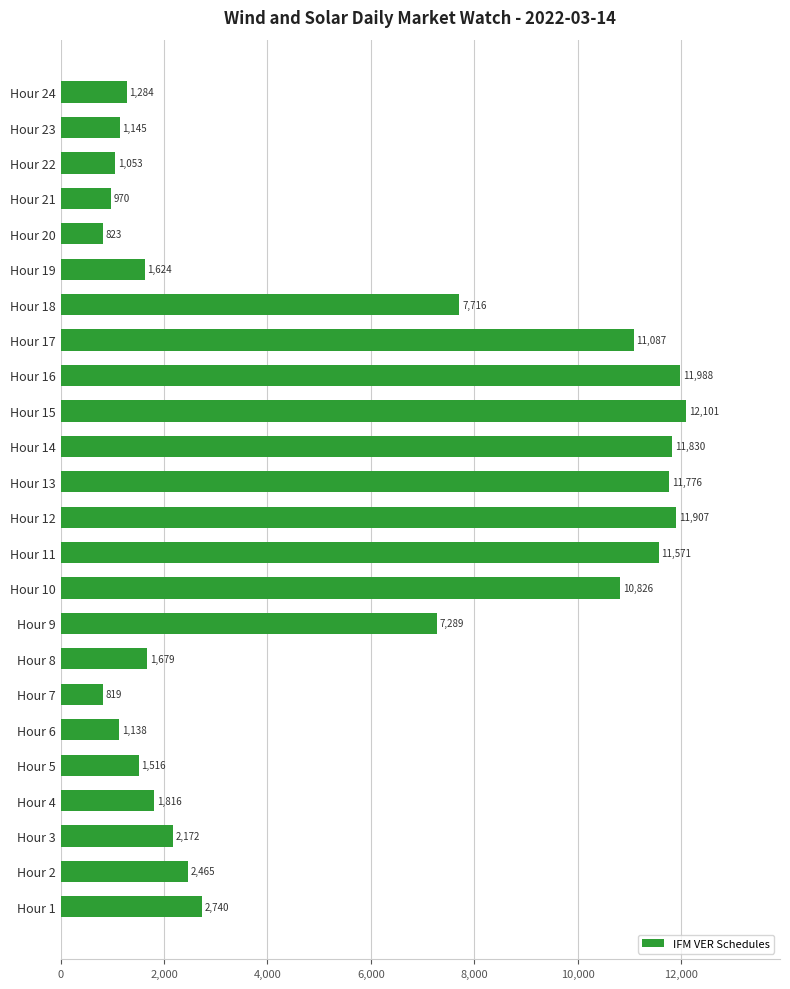

At which category does the chart reach its minimum across all series?

Hour 7